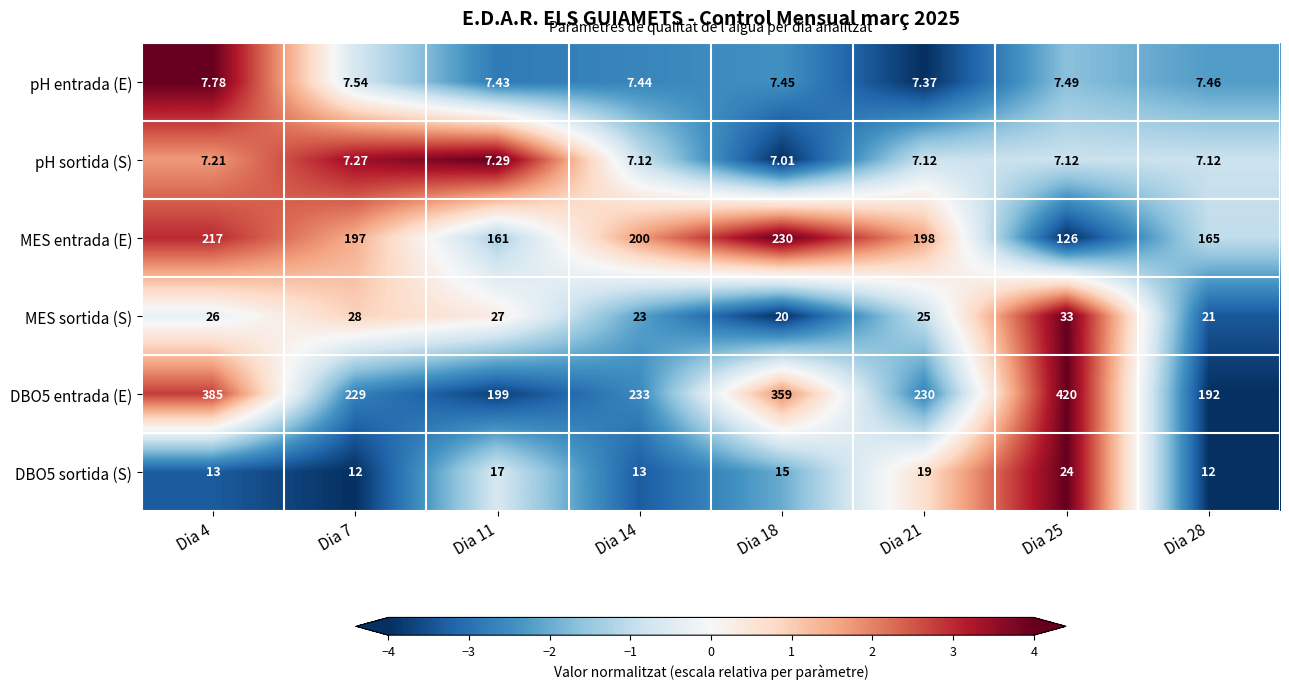

Is the value of MES sortida (S) at Dia 11 greater than the value of DBO5 sortida (S) at Dia 21?

Yes